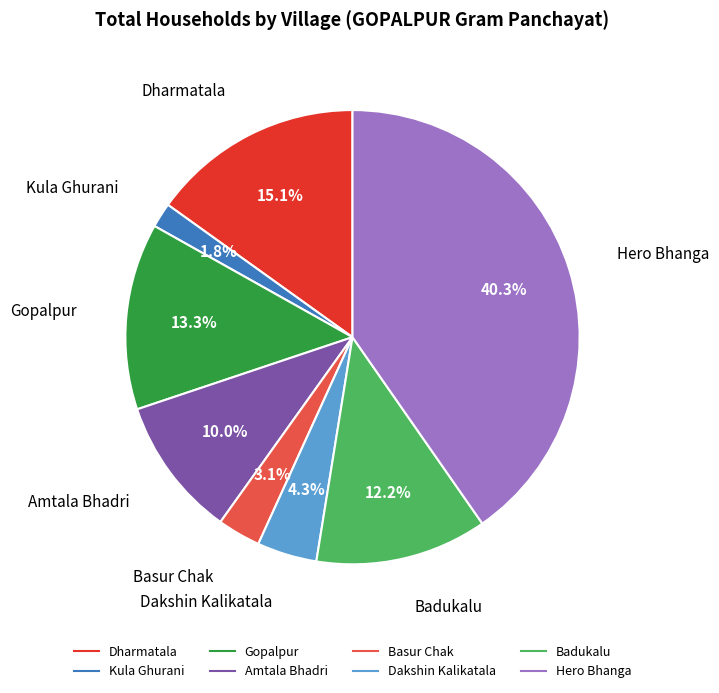

Which category has the smallest portion of the pie?

Kula Ghurani